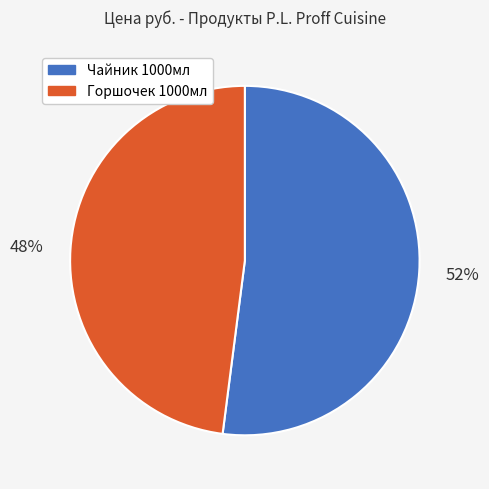

Count the number of slices in the pie.

2